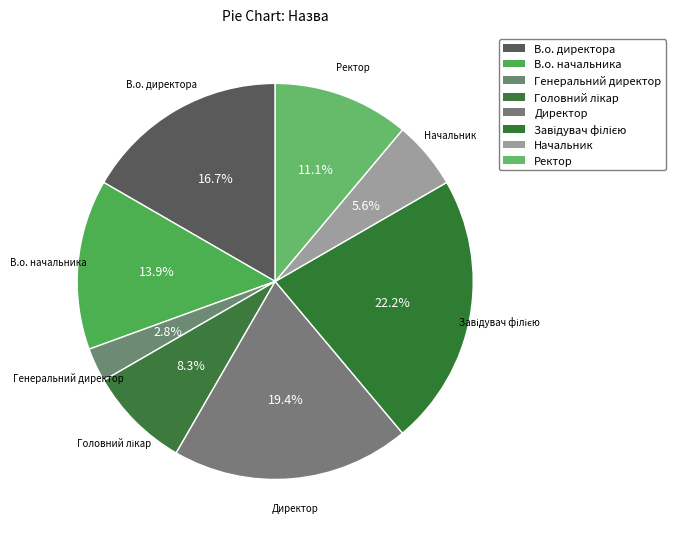

Which slice is the largest?

Завідувач філією